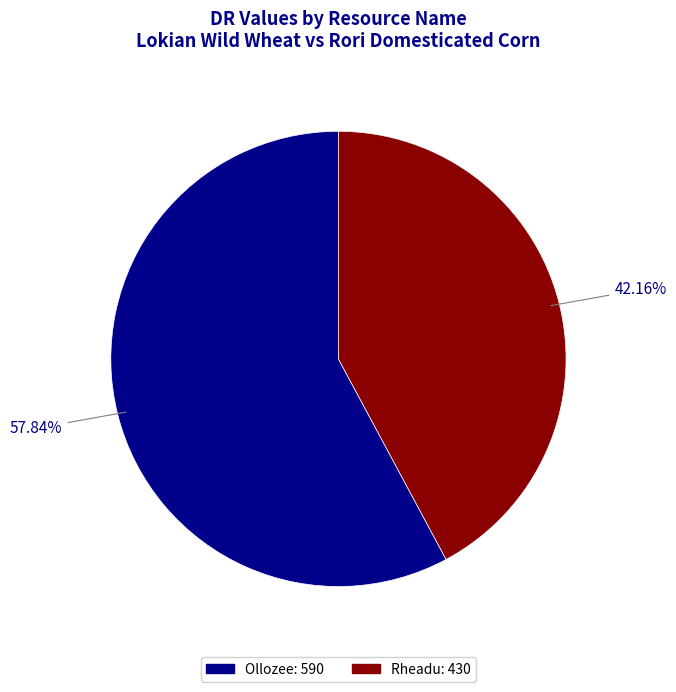

Approximately how many times larger is the value at Rheadu compared to Ollozee?

0.7